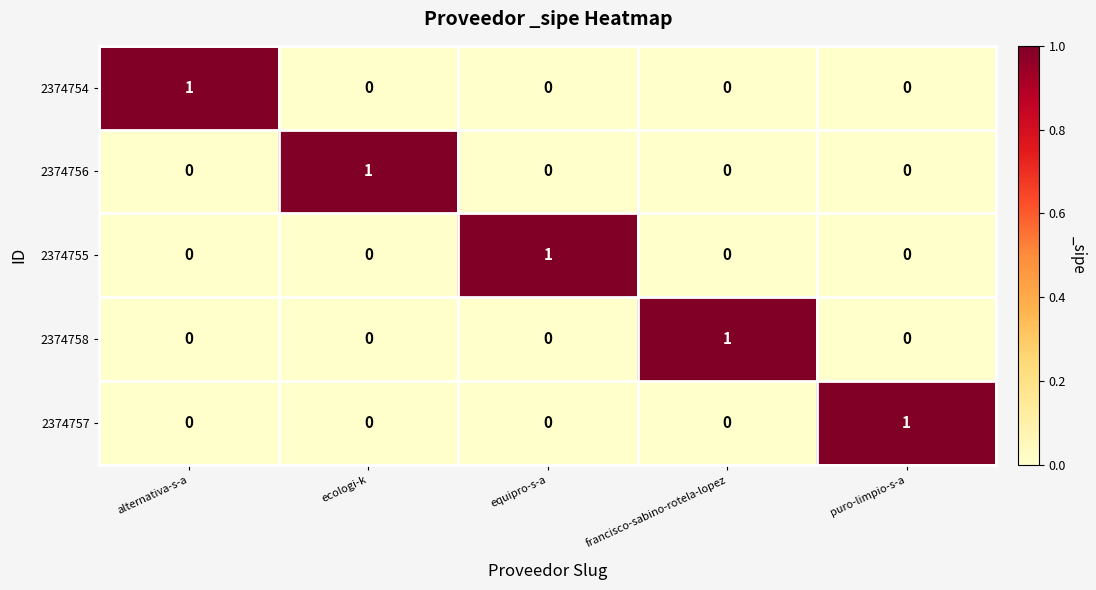

How many data points does each series have?

5